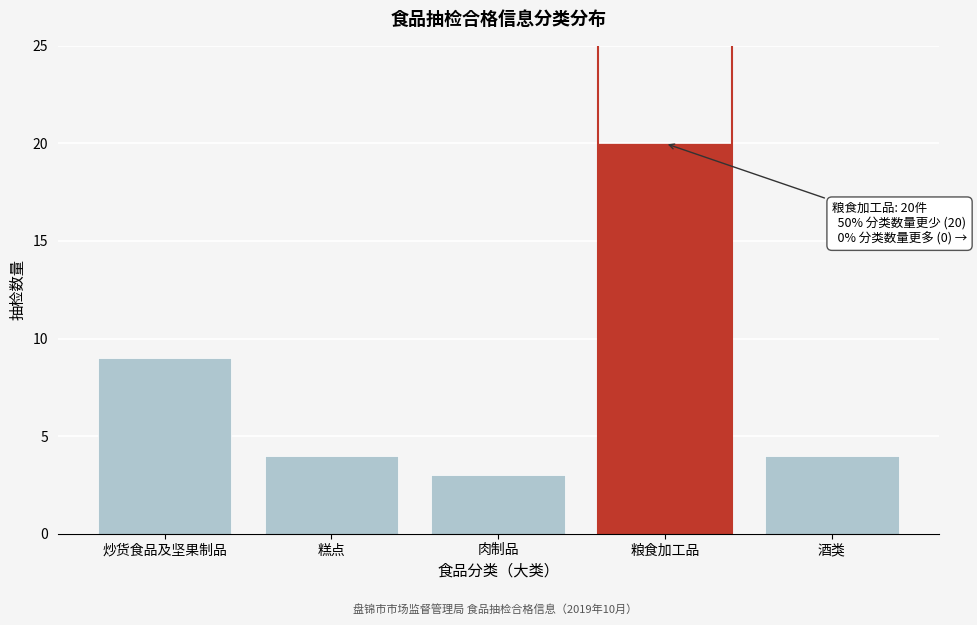

Reading left to right, list all the values displayed in this chart.

炒货食品及坚果制品=9	糕点=4	肉制品=3	粮食加工品=20	酒类=4